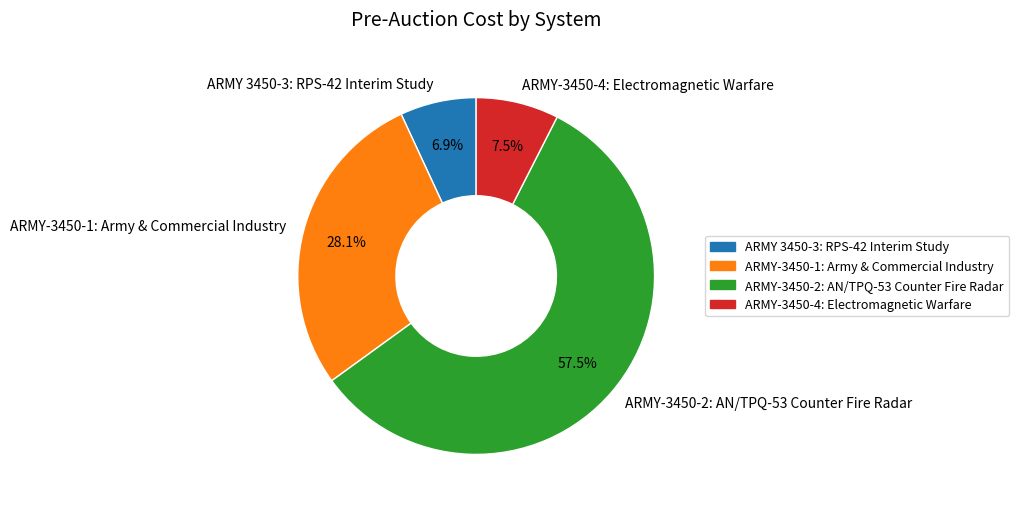

Does ARMY-3450-4: Electromagnetic Warfare account for over 50% of the chart?

No